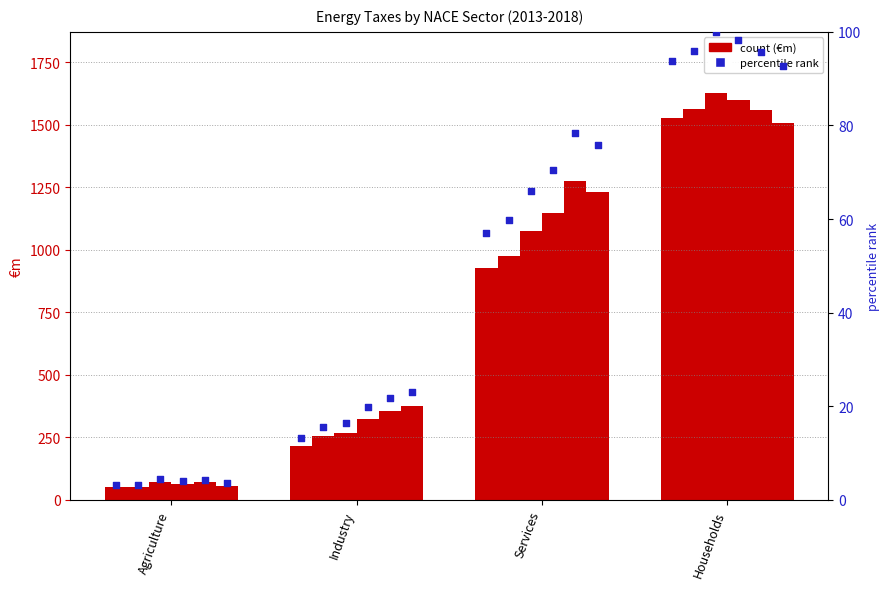

Is the value of 2017 at Services greater than the value of 2018 at Agriculture?

Yes